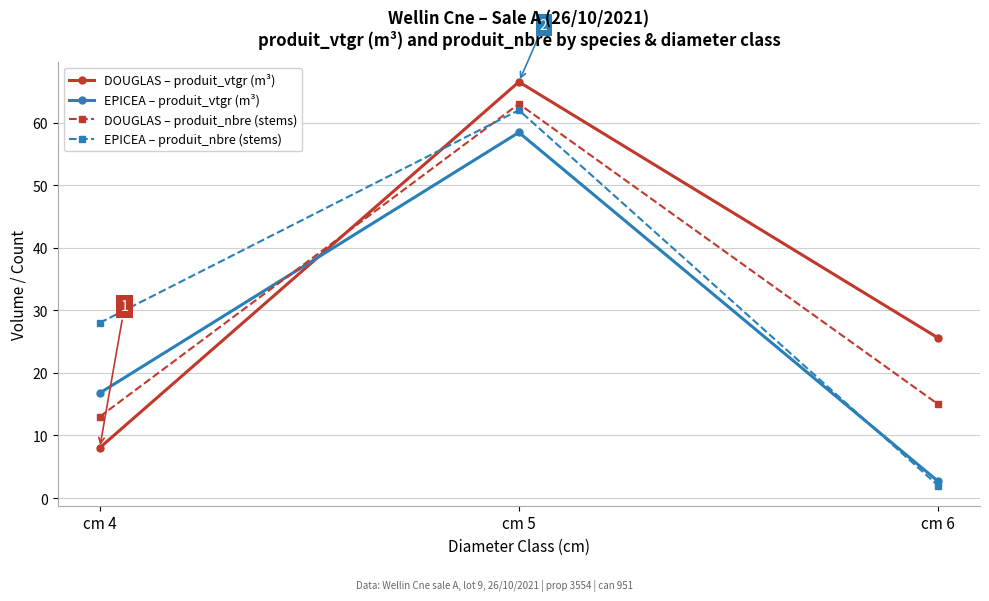

How many lines are shown in the chart?

4